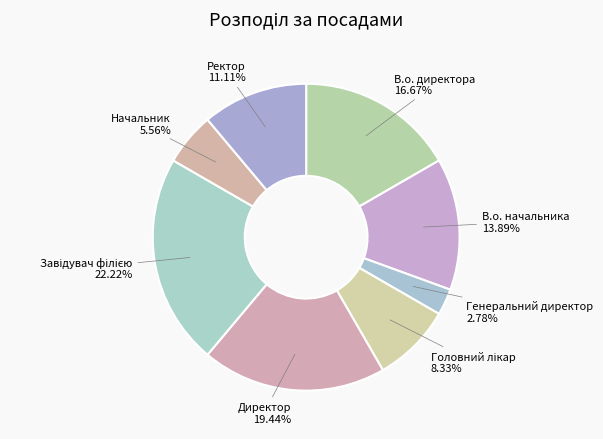

Is it true that Генеральний директор is 3% of the pie?

True